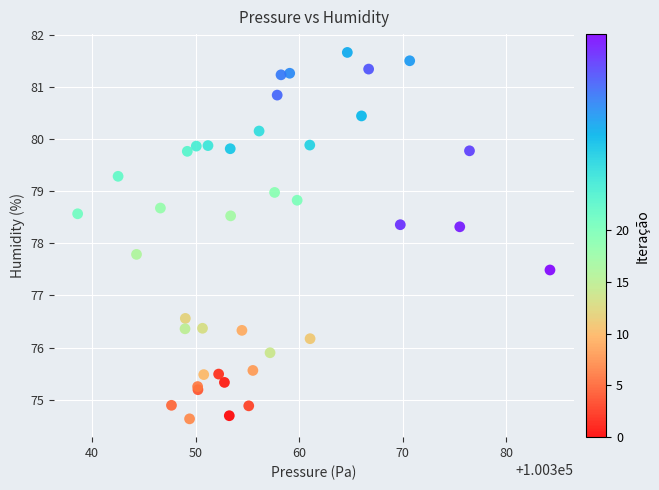

What Y value in the scatter plot is closest to 78?

77.8